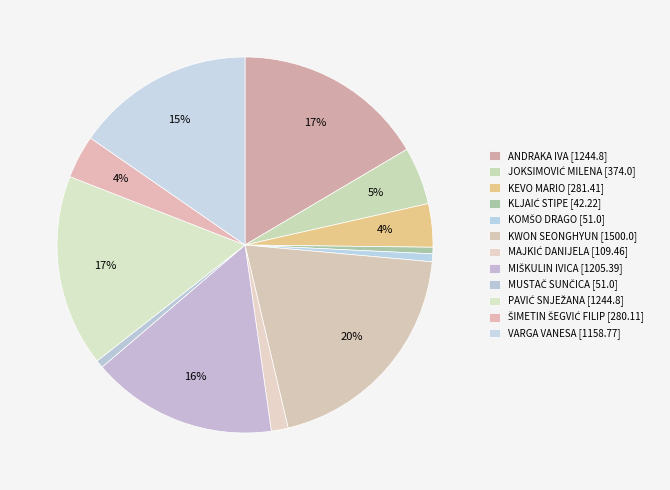

To the nearest percent, what portion does VARGA VANESA represent?

15%